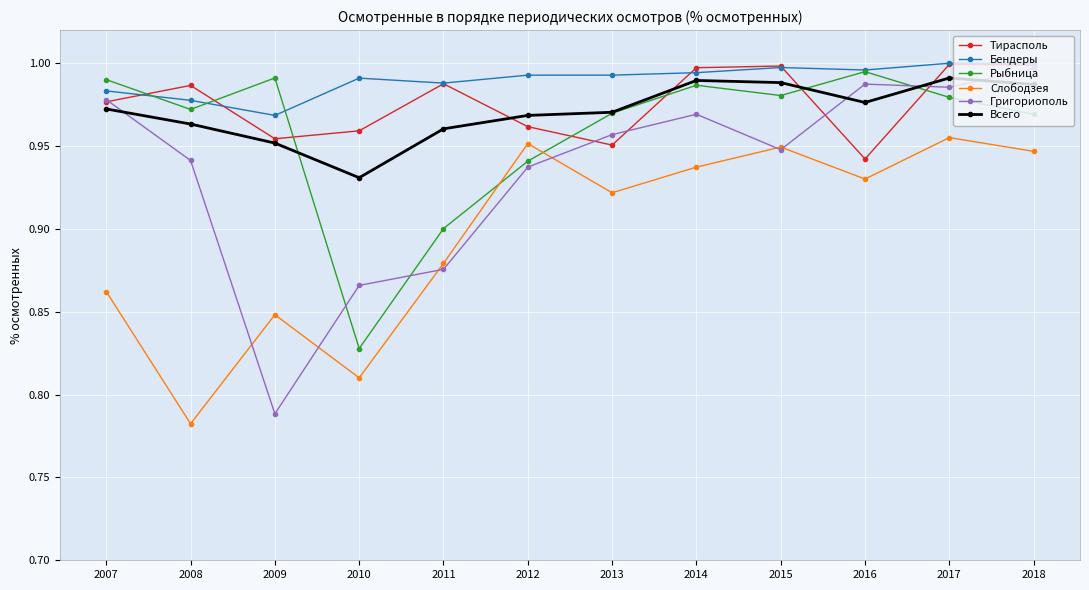

At how many categories does at least one series exceed 0?

12